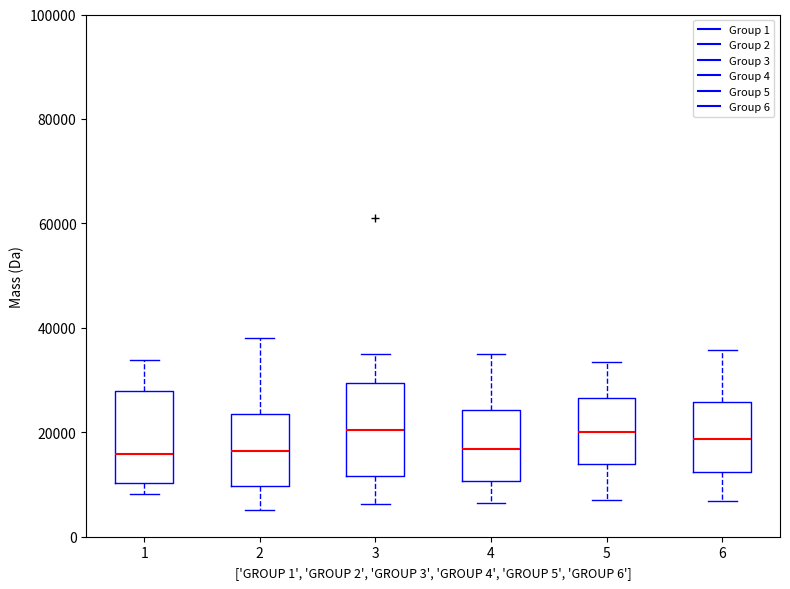

Reading left to right, read every box against the y-axis: the position of its median line, the range the box covers, and the ends of its whiskers. The values are not printed on the chart, so give them approximately, as read against the axis.

1: median 16000, box 10000 to 28000, whiskers 8000 to 34000
2: median 16000, box 10000 to 24000, whiskers 6000 to 38000
3: median 20000, box 12000 to 30000, whiskers 6000 to 34000
4: median 16000, box 10000 to 24000, whiskers 6000 to 36000
5: median 20000, box 14000 to 26000, whiskers 8000 to 34000
6: median 18000, box 12000 to 26000, whiskers 6000 to 36000